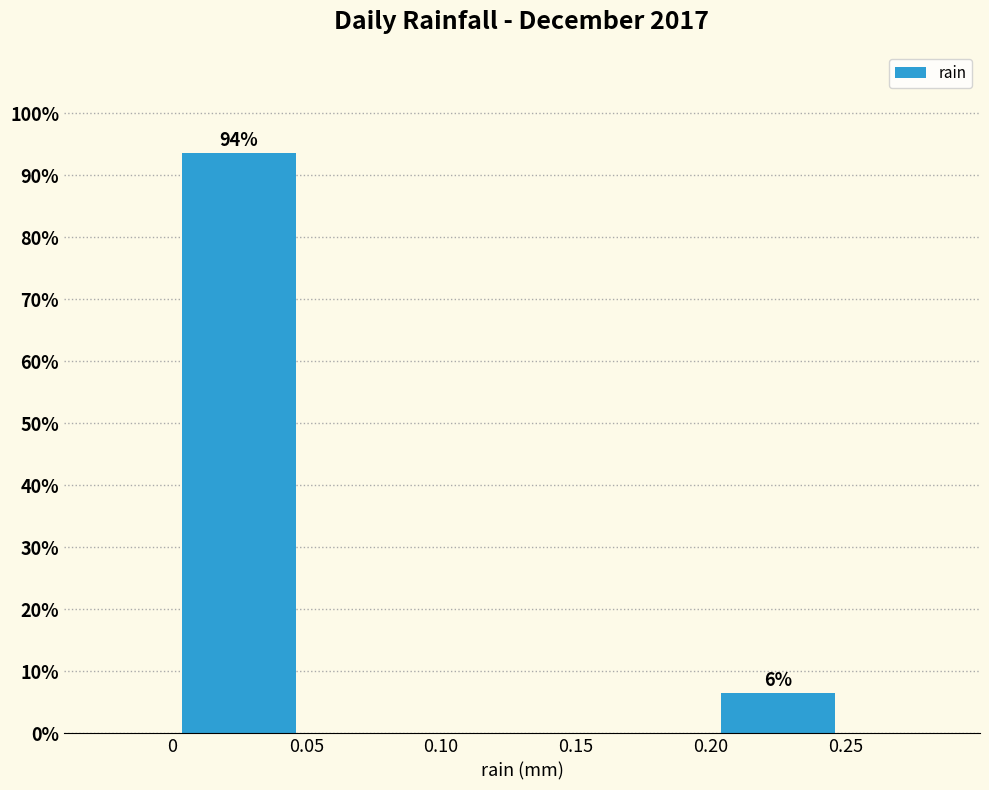

Over which range of the x-axis is the bar tallest?

0 to 0.05